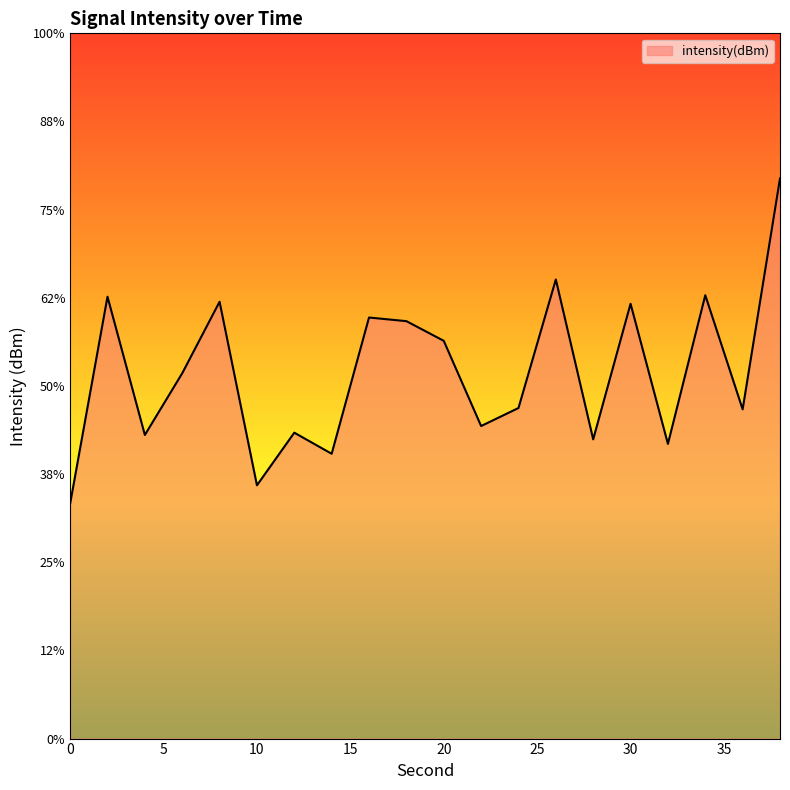

List the labels in order of value, smallest first.

0, 10, 14, 32, 28, 4, 12, 22, 36, 24, 6, 20, 18, 16, 30, 8, 2, 34, 26, 38